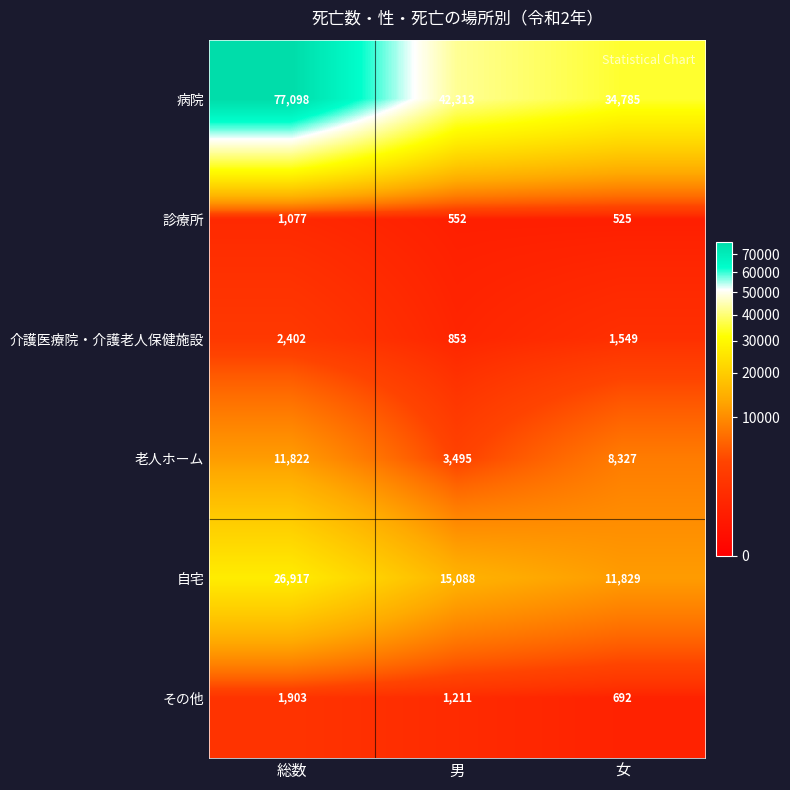

Is it true that 介護医療院・介護老人保健施設 equals 2402 at 総数?

True